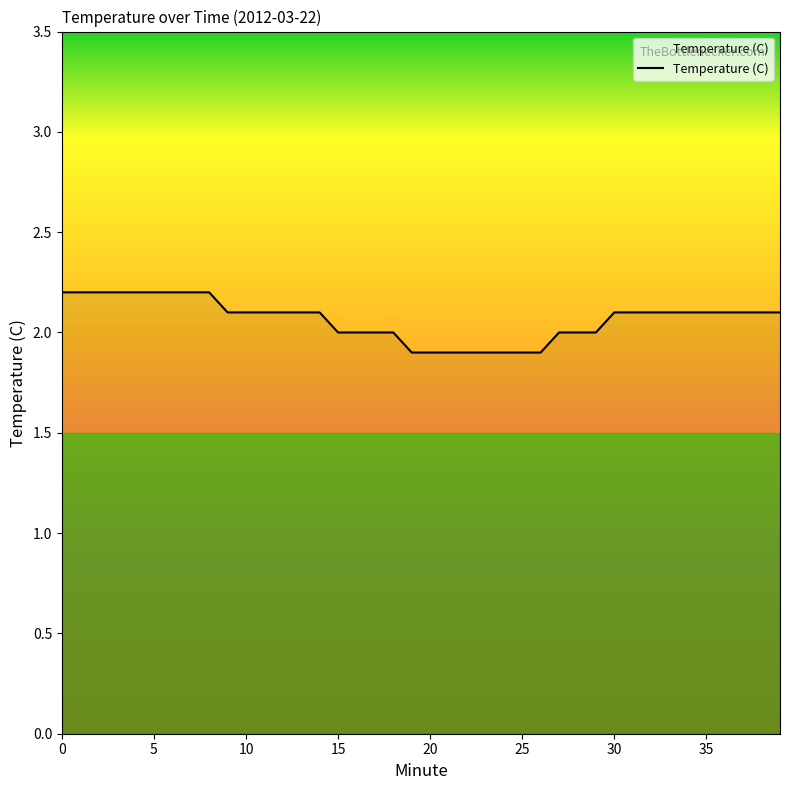

What is the greatest value displayed?

2.2